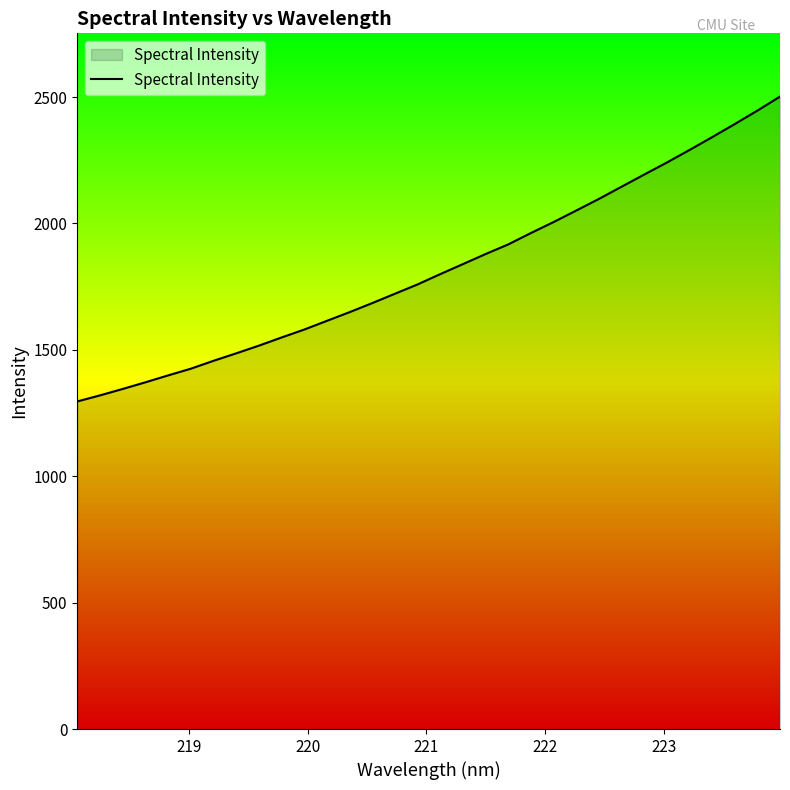

What is the difference between the maximum and minimum values?

1206.1